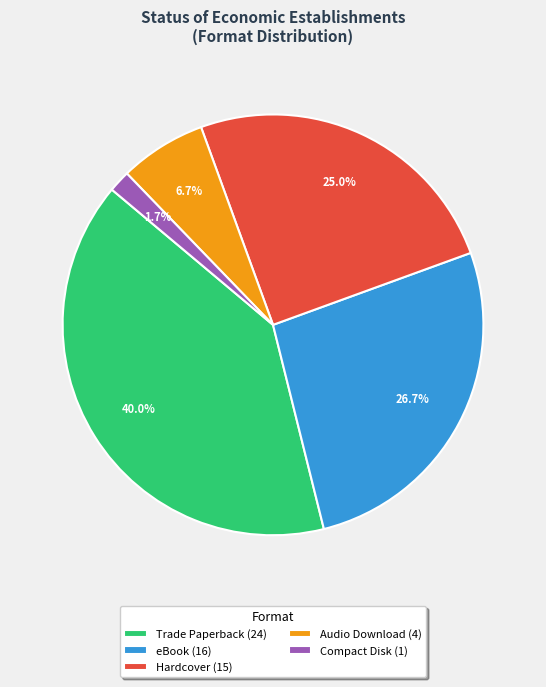

Between eBook (16) and Trade Paperback (24), which is larger?

Trade Paperback (24)